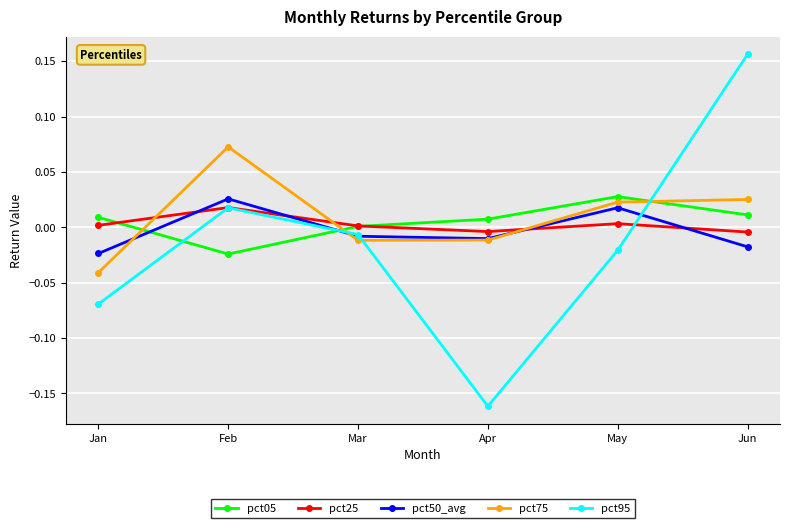

How many data points in pct75 are less than 0?

3